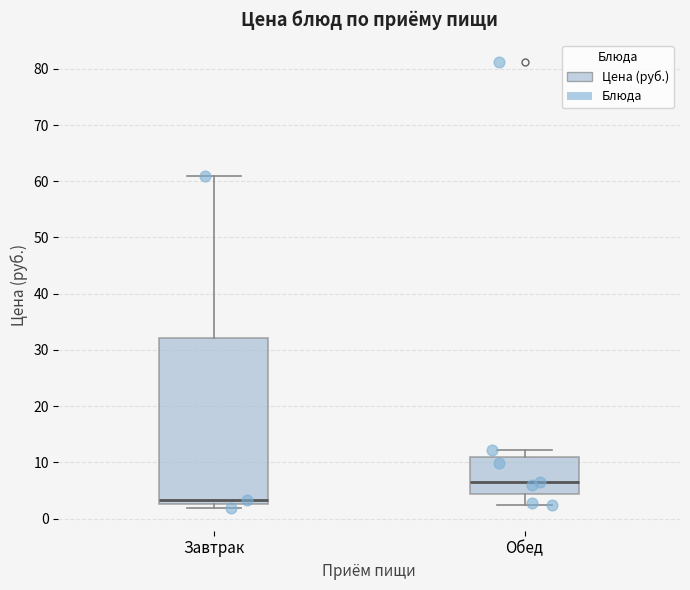

Reading left to right, transcribe this box plot: for each box, give where its median line is, the range the box spans, and where its two whiskers end, as read against the y-axis. The values are not printed on the chart, so give them approximately, as read against the axis.

Завтрак: median 3 (just above the box's lower edge), box 3 to 32, whiskers 2 to 61
Обед: median 6, box 4 to 11, whiskers 2 to 12